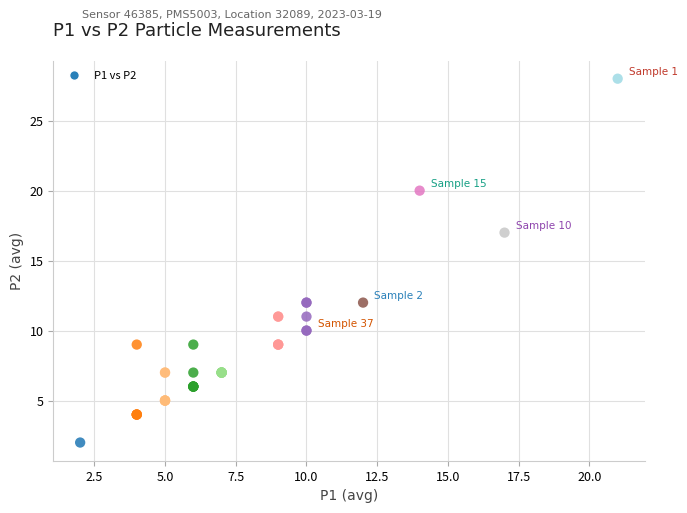

What Y value in the scatter plot is closest to 15?

17